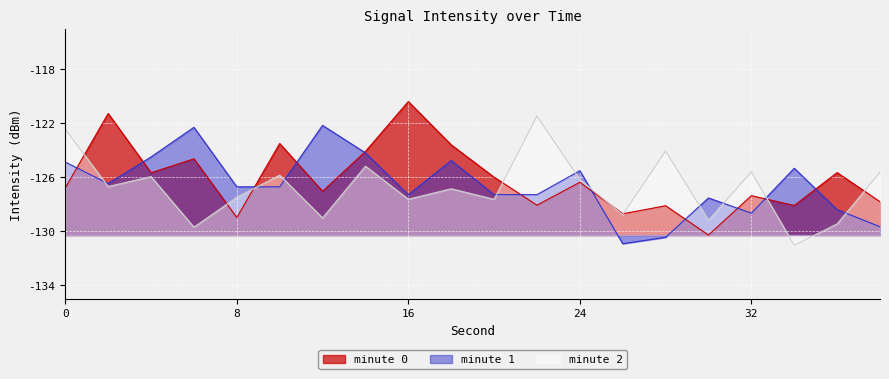

How many points are lower than both their immediate neighbors (excluding endpoints)?

7